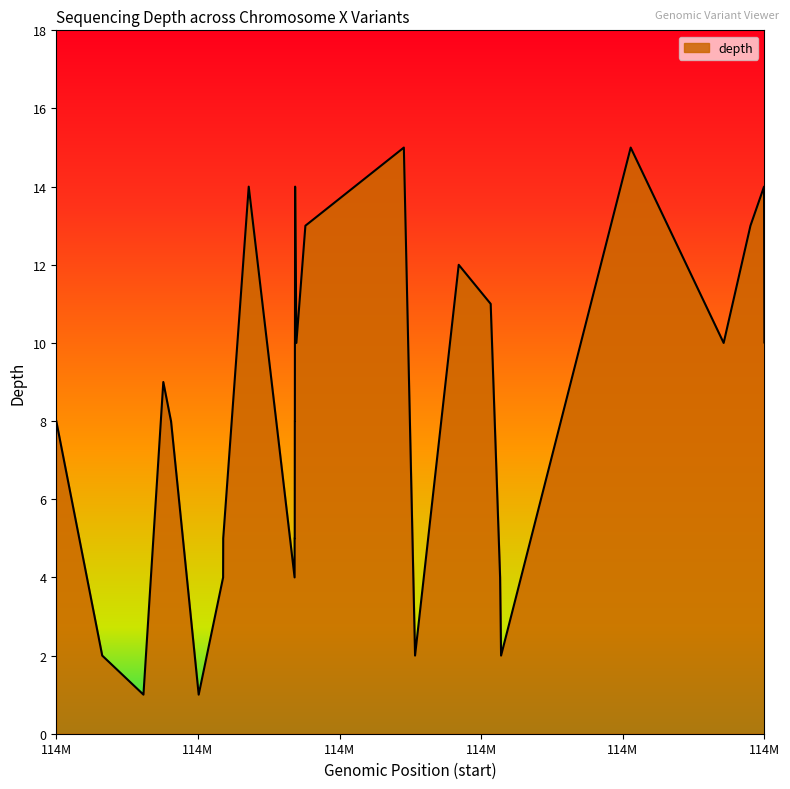

Which has a higher value, 114101252 or 114101253?

114101252